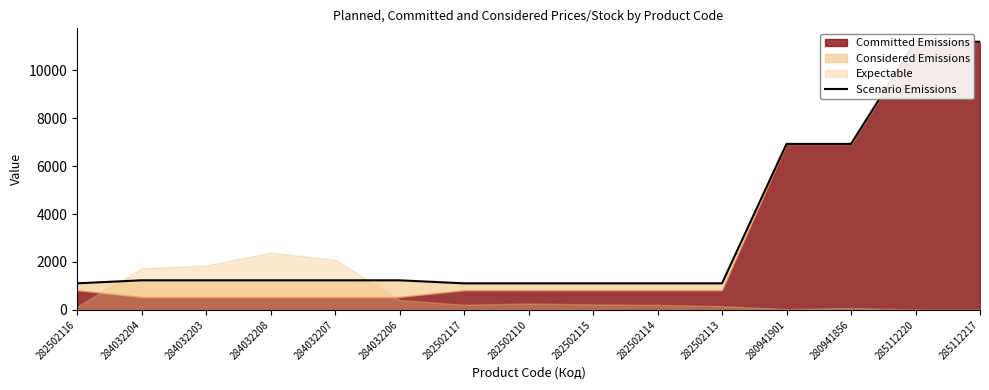

Rank the categories by value from highest to lowest.

285112220, 285112217, 280941901, 280941856, 284032204, 284032203, 284032208, 284032207, 284032206, 282502116, 282502117, 282502110, 282502115, 282502114, 282502113